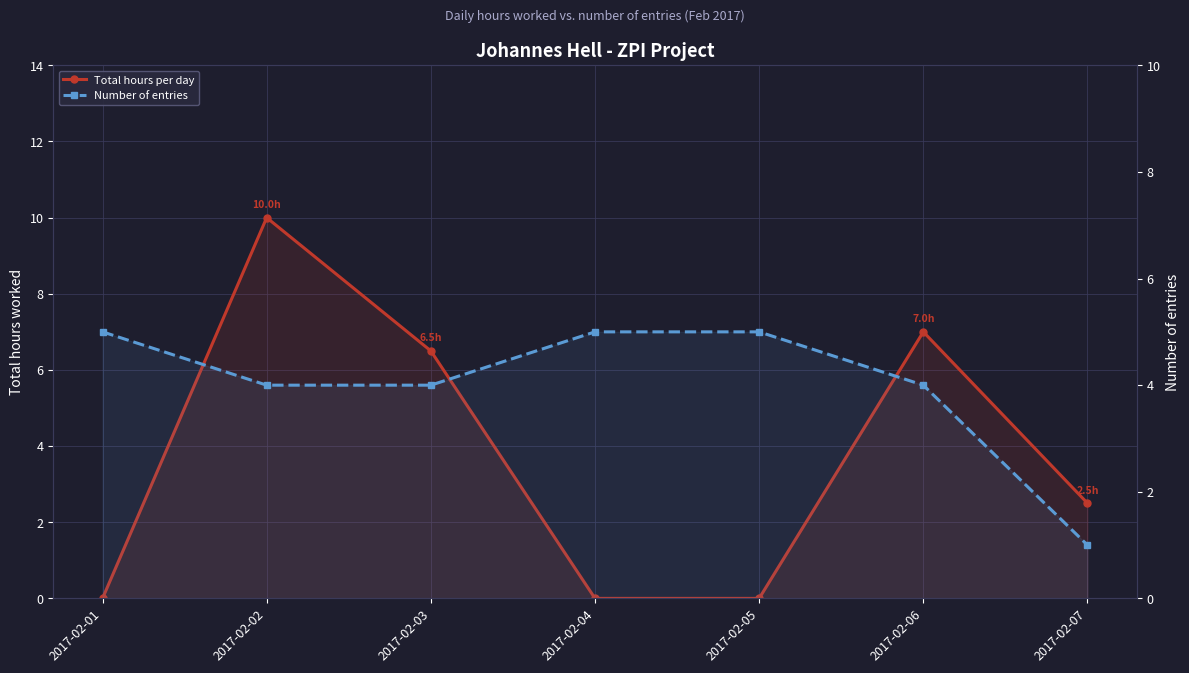

Which series has the largest range (max minus min)?

Total hours per day